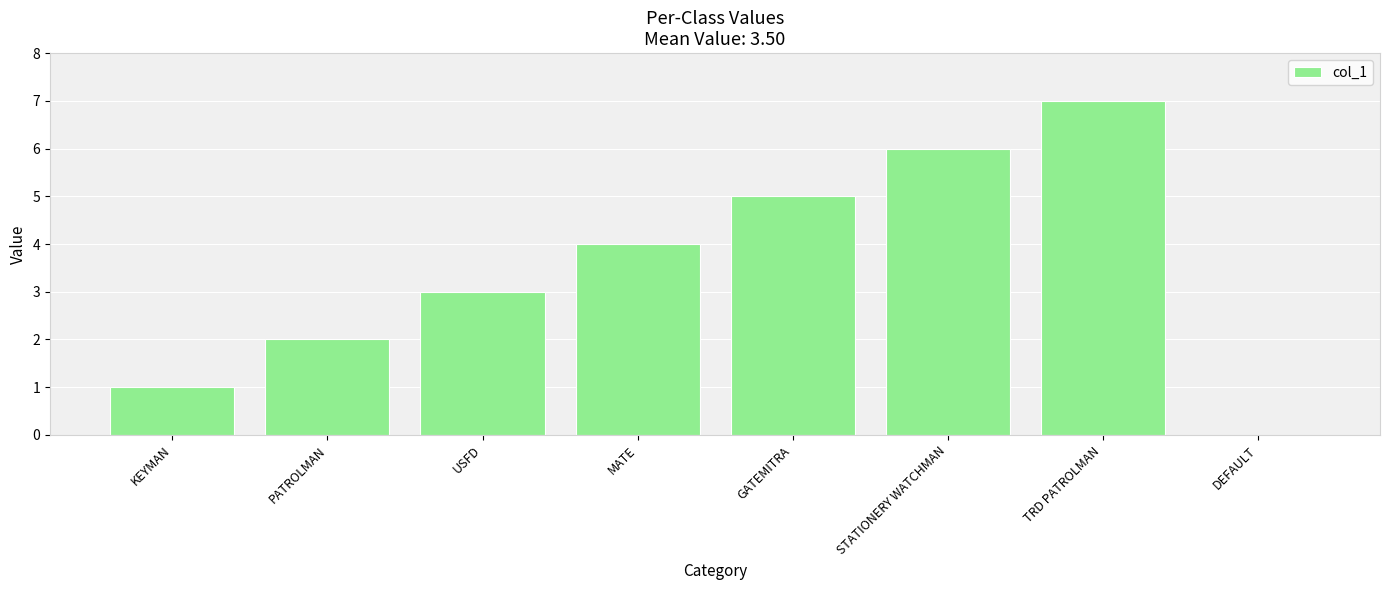

Reading left to right, extract all data points from this chart.

1	2	3	4	5	6	7	0